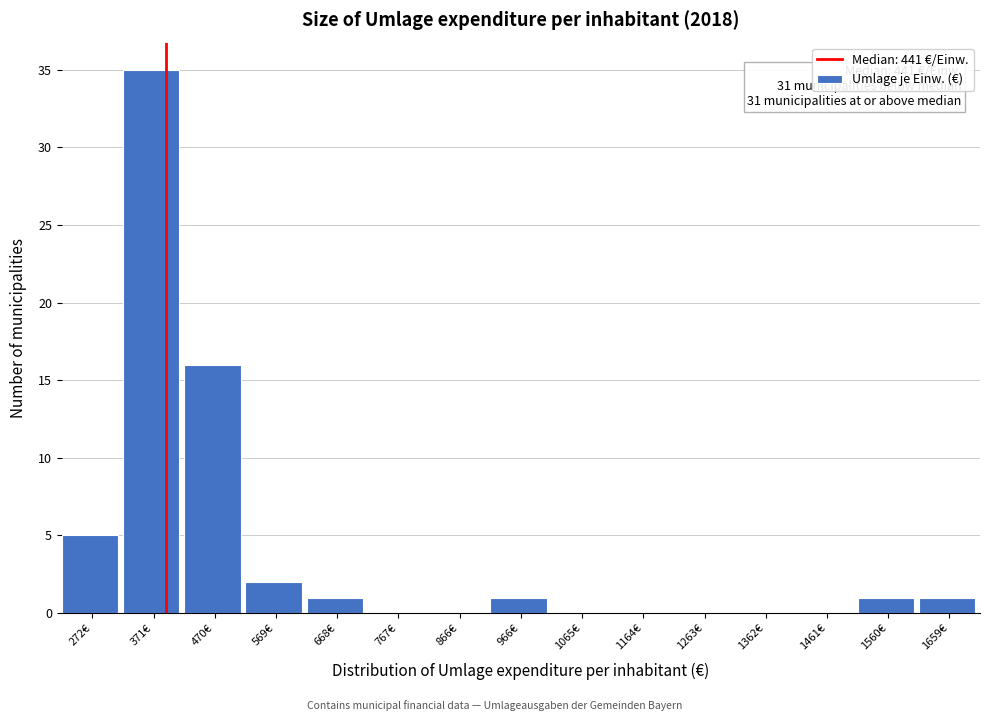

Reading right to left, list all the values displayed in this chart.

1659€=1	1560€=1	1461€=0	1362€=0	1263€=0	1164€=0	1065€=0	966€=1	866€=0	767€=0	668€=1	569€=2	470€=16	371€=35	272€=5